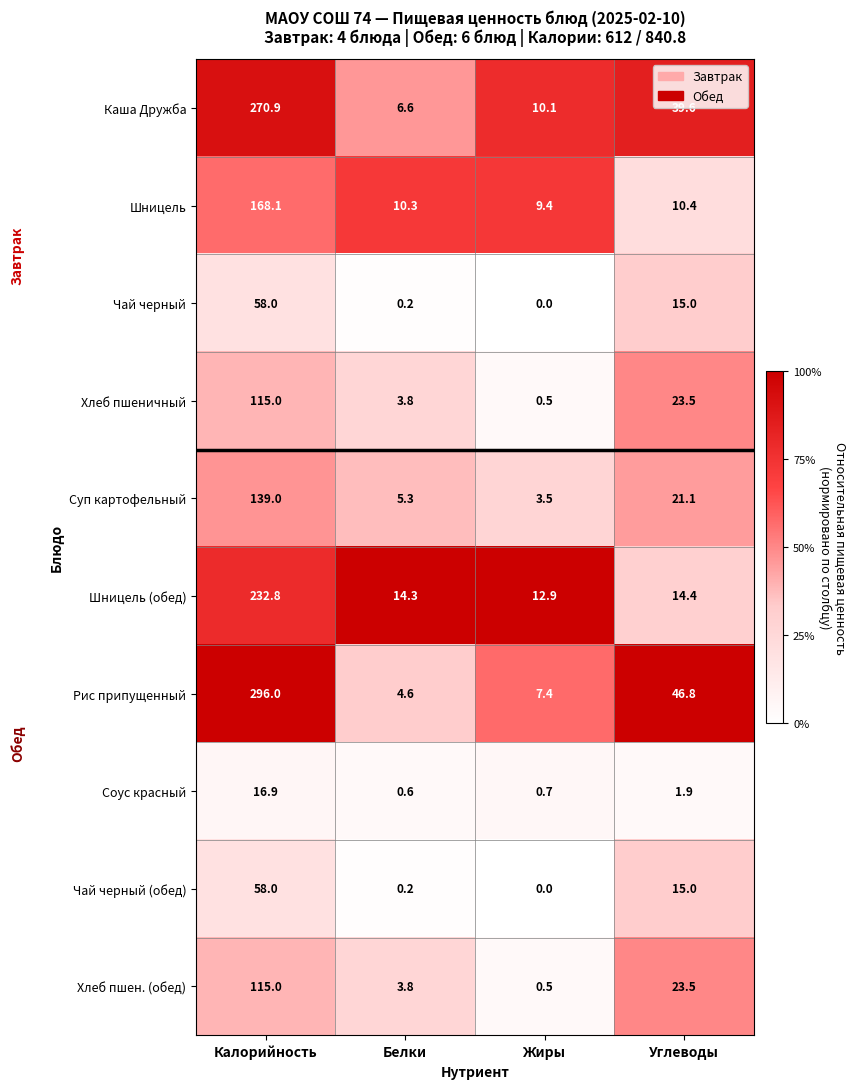

The Каша Дружба series shows 25.9 at Углеводы. True or false?

False